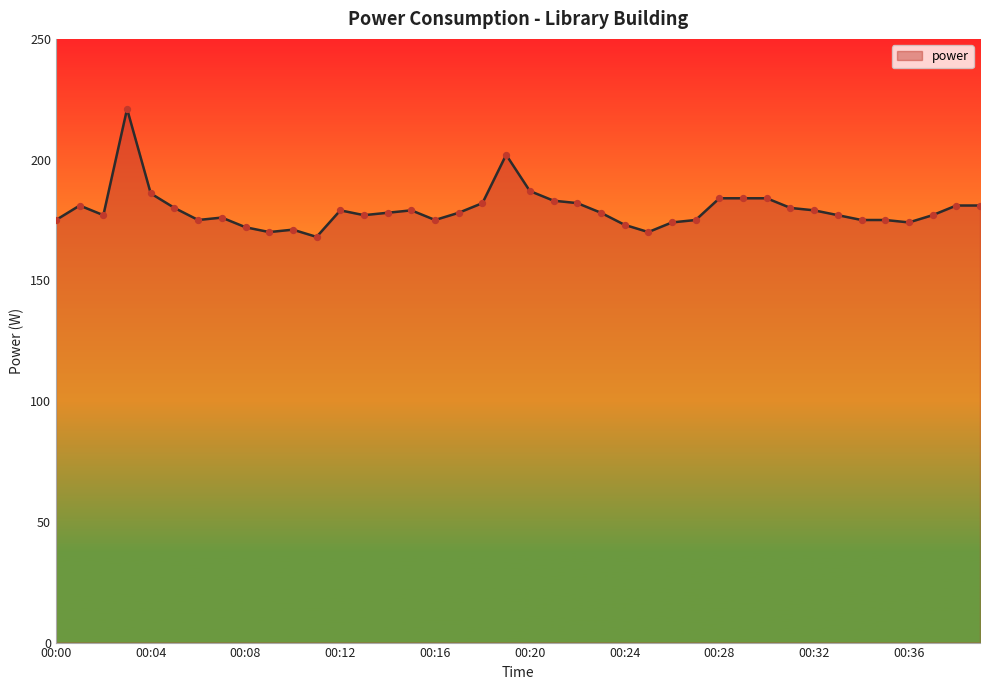

What is the minimum value shown in the chart?

168